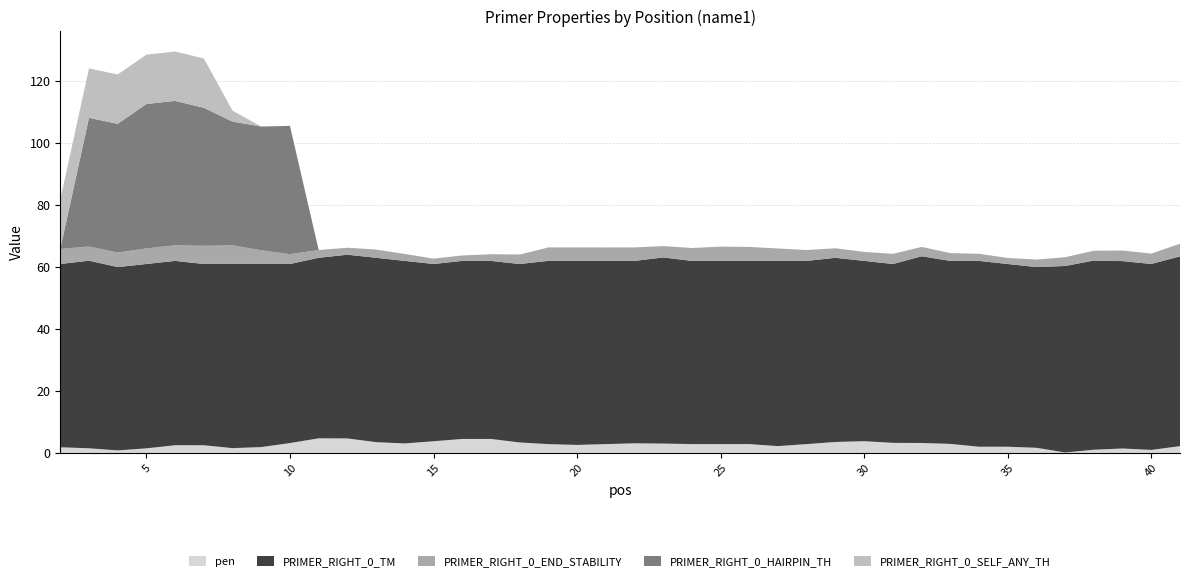

Reading left to right, what are all the values shown in this chart?

pen: 1.9	1.5	0.8	1.5	2.5	2.5	1.6	1.9	3.2	4.8	4.7	3.5	3.1	3.8	4.5	4.5	3.4	2.9	2.6	2.9	3.1	3.1	2.9	2.9	2.9	2.2	2.9	3.6	3.8	3.3	3.2	3.0	2.0	2.0	1.7	0.2	1.1	1.5	1.0	2.2
PRIMER_RIGHT_0_TM: 59.1	60.5	59.2	59.5	59.5	58.5	59.4	59.1	57.8	58.2	59.3	59.5	58.9	57.2	57.5	57.5	57.6	59.1	59.4	59.1	58.9	60.1	59.1	59.1	59.1	59.8	59.1	59.4	58.2	57.7	60.2	59.0	60.0	59.0	58.3	60.2	61.1	60.5	60.0	61.2
PRIMER_RIGHT_0_END_STABILITY: 4.8	4.6	4.7	5.0	5.0	5.9	6.0	4.4	3.2	2.5	2.2	2.7	2.2	1.7	1.8	2.1	3.1	4.3	4.3	4.3	4.3	3.7	4.2	4.6	4.5	4.0	3.5	3.1	2.9	3.3	3.0	2.5	2.3	1.9	2.4	2.8	3.2	3.4	3.4	4.1
PRIMER_RIGHT_0_HAIRPIN_TH: 0.0	41.5	41.5	46.6	46.6	44.5	39.9	39.9	41.4	0.0	0.0	0.0	0.0	0.0	0.0	0.0	0.0	0.0	0.0	0.0	0.0	0.0	0.0	0.0	0.0	0.0	0.0	0.0	0.0	0.0	0.0	0.0	0.0	0.0	0.0	0.0	0.0	0.0	0.0	0.0
PRIMER_RIGHT_0_SELF_ANY_TH: 15.9	15.9	15.9	15.9	15.9	15.9	3.5	0.0	0.0	0.0	0.0	0.0	0.0	0.0	0.0	0.0	0.0	0.0	0.0	0.0	0.0	0.0	0.0	0.0	0.0	0.0	0.0	0.0	0.0	0.0	0.0	0.0	0.0	0.0	0.0	0.0	0.0	0.0	0.0	0.0